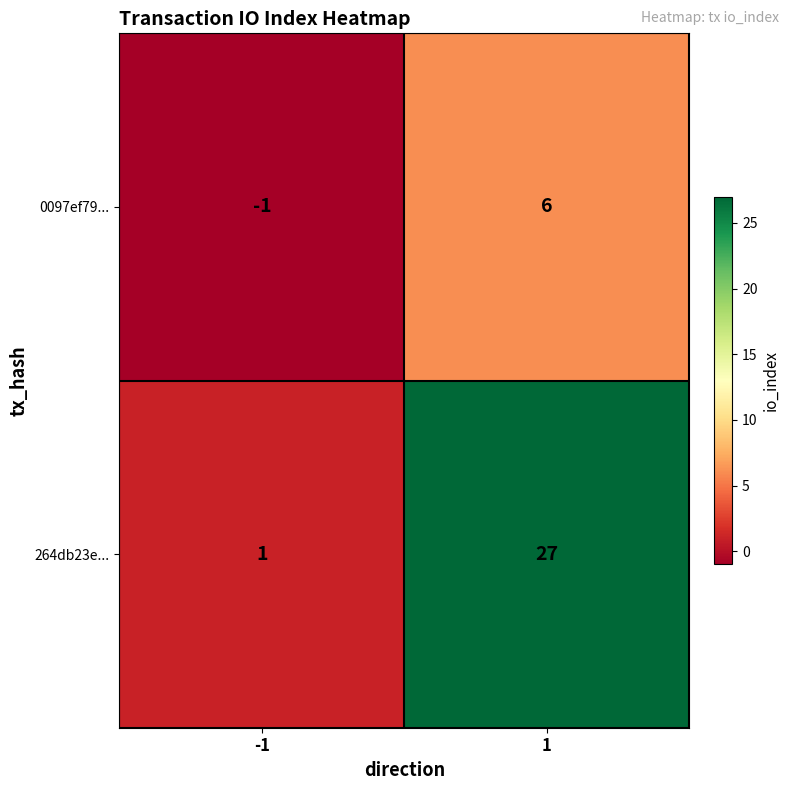

Reading left to right, transcribe all the data shown in this chart.

0097ef79...: -1	6
264db23e...: 1	27